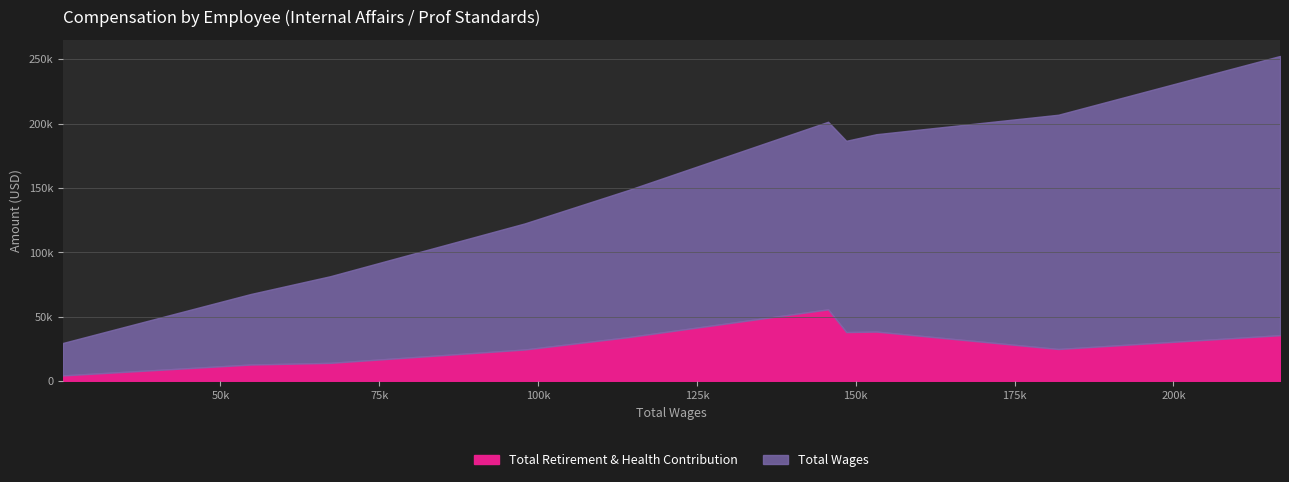

Is it true that Total Wages equals 222246 at 145632?

False